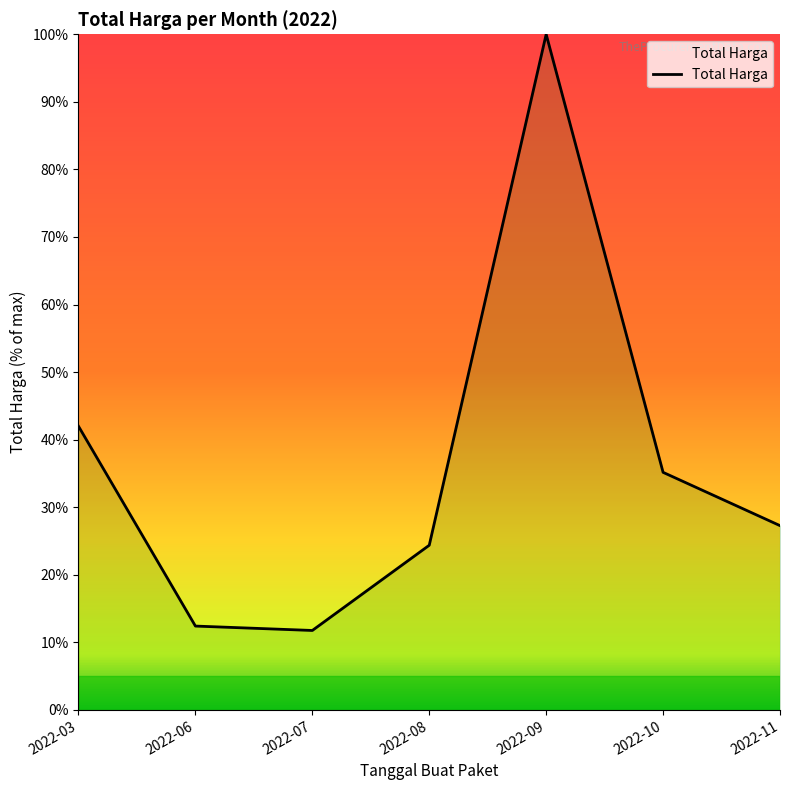

Reading left to right, list all the values displayed in this chart.

42.0	12.4	11.8	24.4	100.0	35.2	27.3